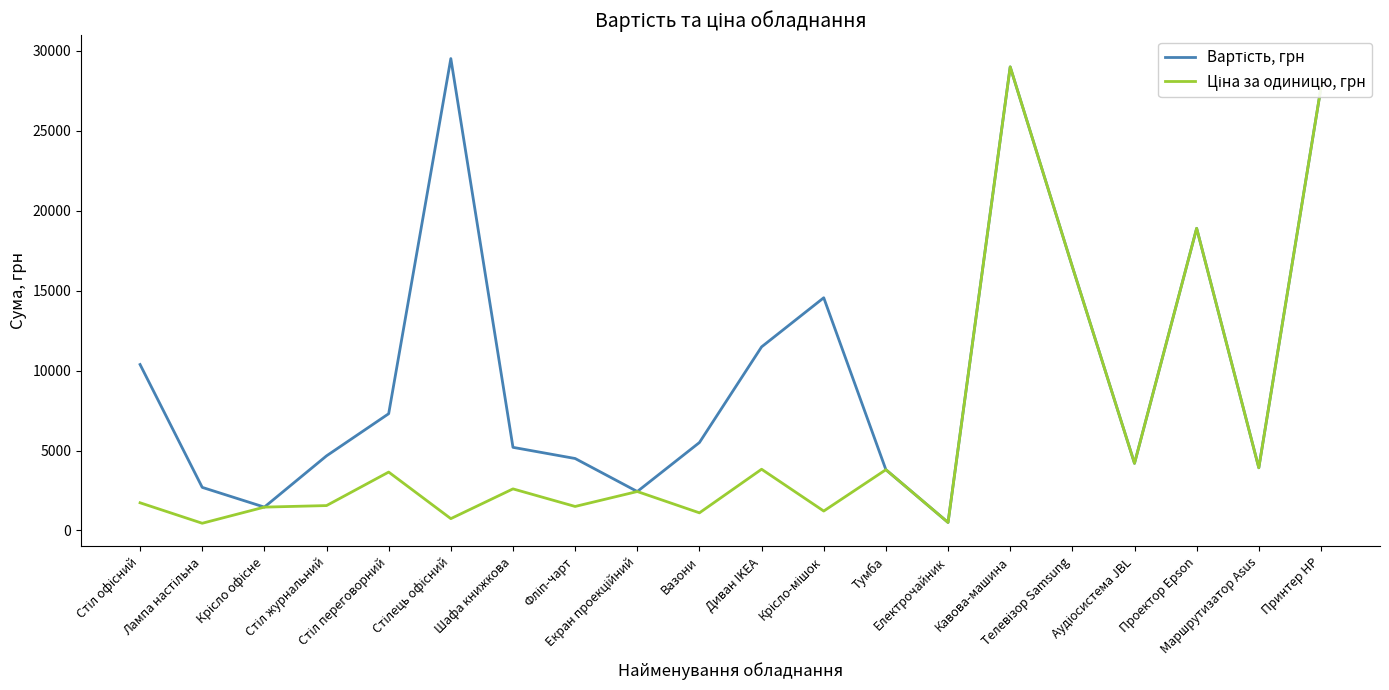

What is the label of the 14th point from the left?

Електрочайник